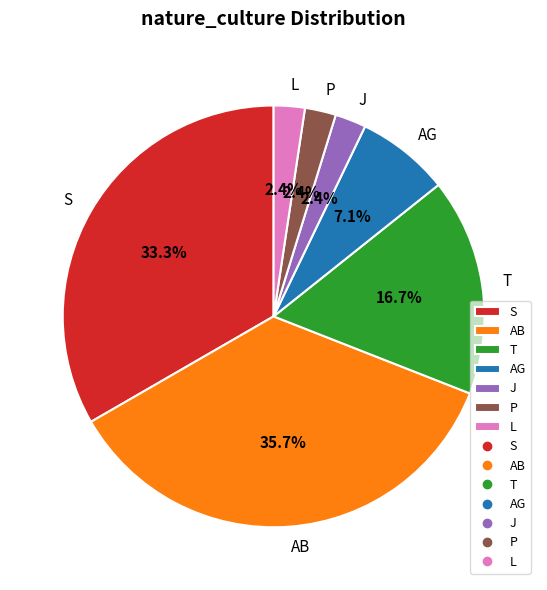

What percentage do AG and T together represent?

23.8%